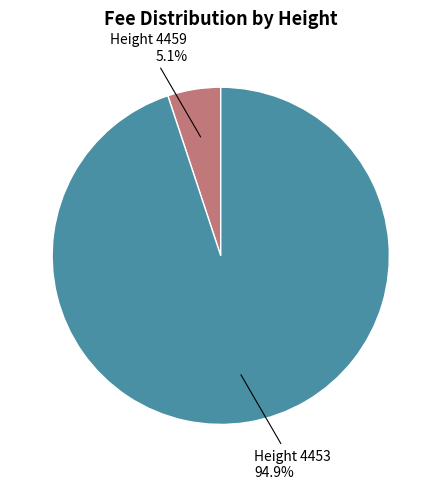

Is there a majority slice in this chart?

Yes